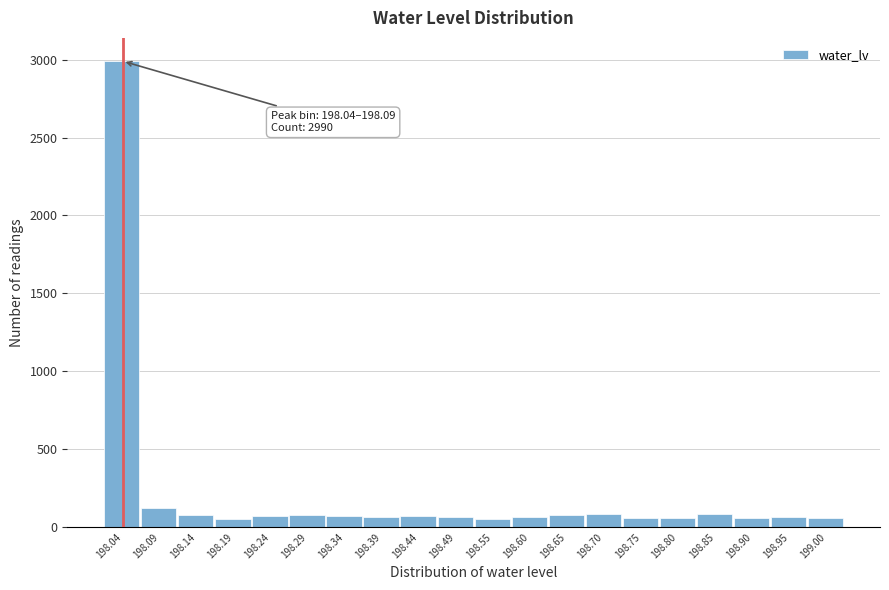

What is the sum of all values?

4320